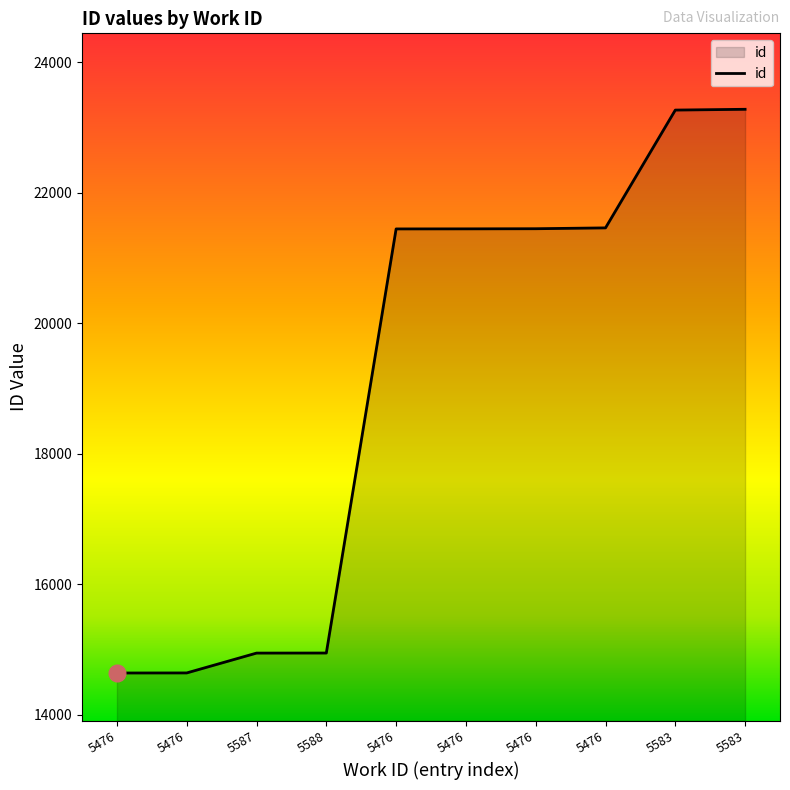

How many lines are shown in the chart?

1